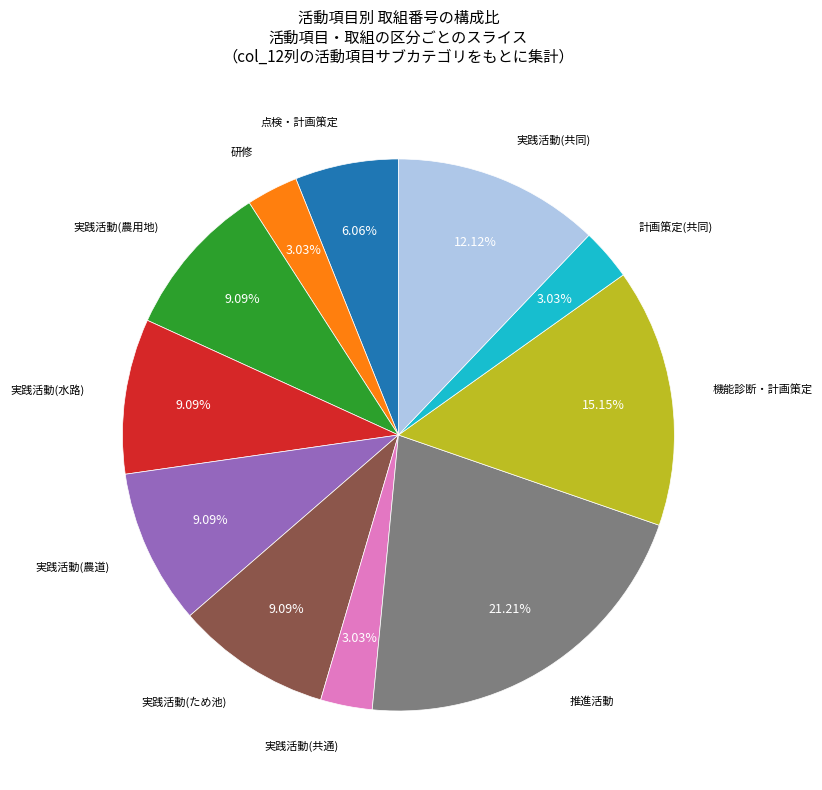

Is there any slice that represents more than half of the pie?

No